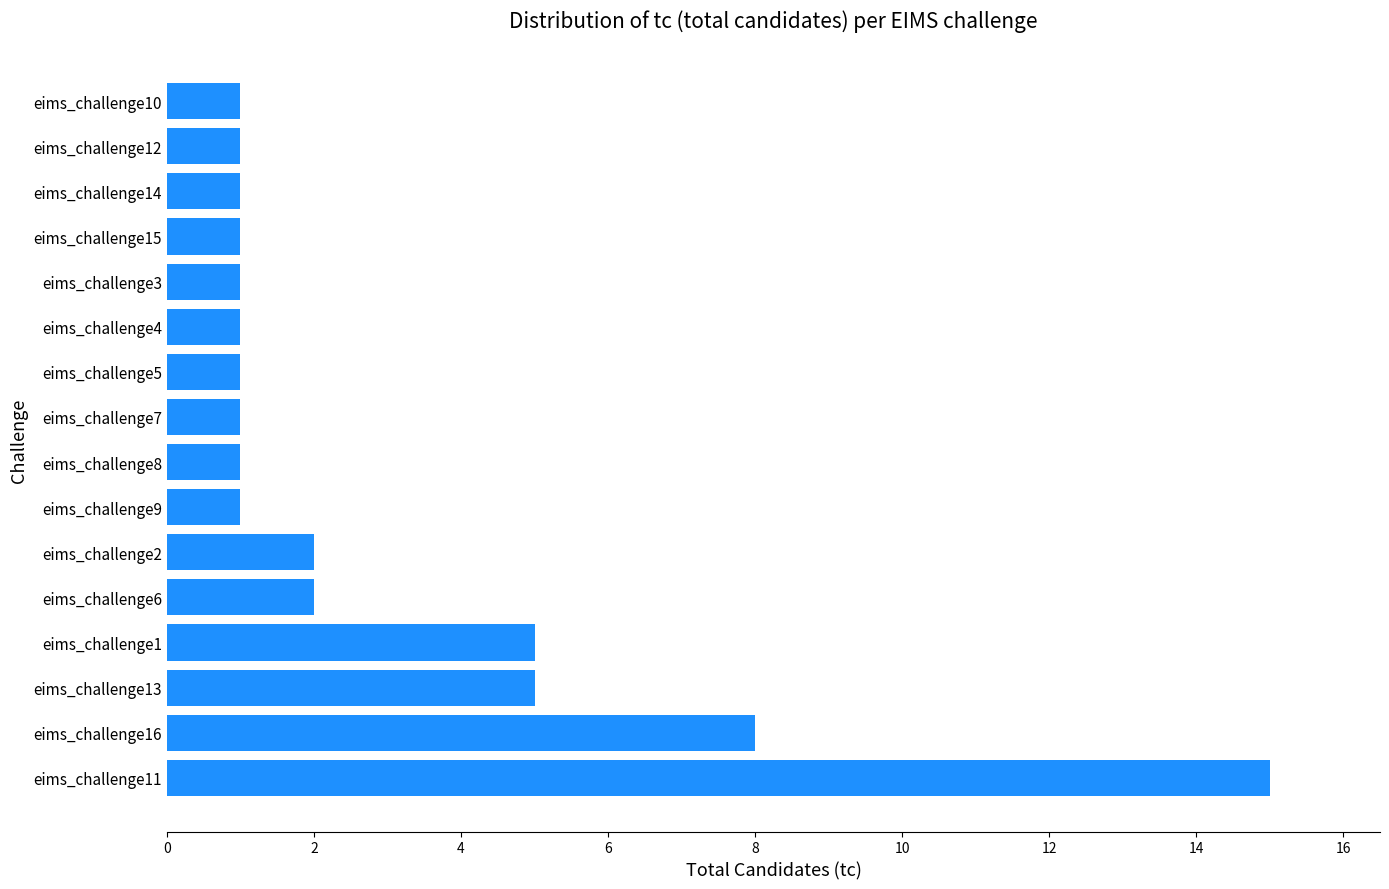

The value at eims_challenge5 is 1. True or false?

True